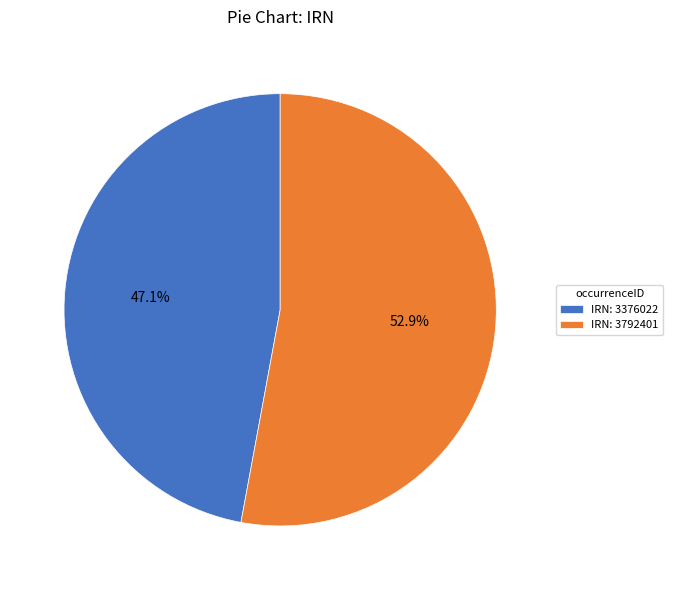

To the nearest percent, what is the average slice percentage?

50%